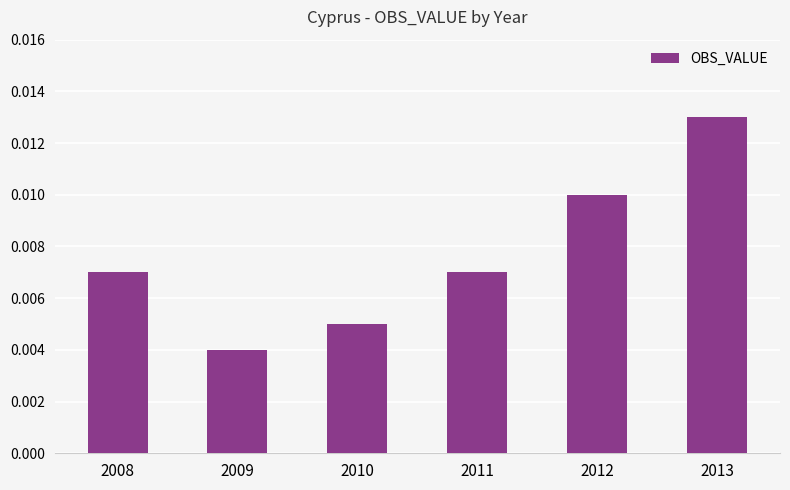

At which category does the chart reach its minimum across all series?

2009